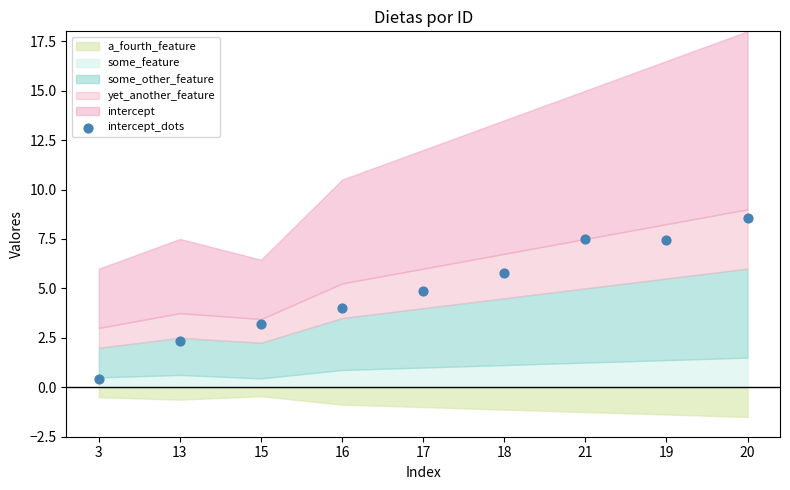

What is the range of Y values (max minus min)?

8.1